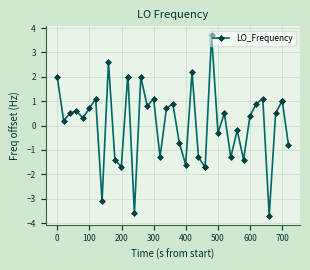

What is the greatest value displayed?

3.7